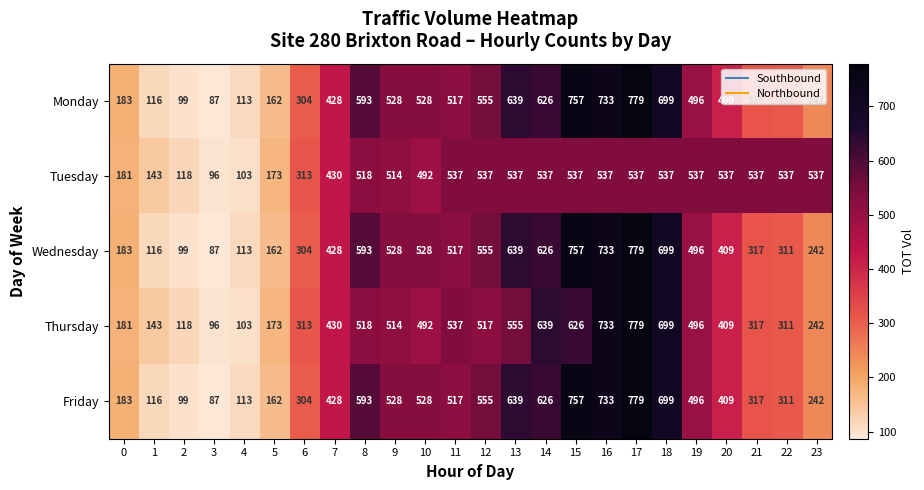

What is the spread (max minus min) of values at 8?

75